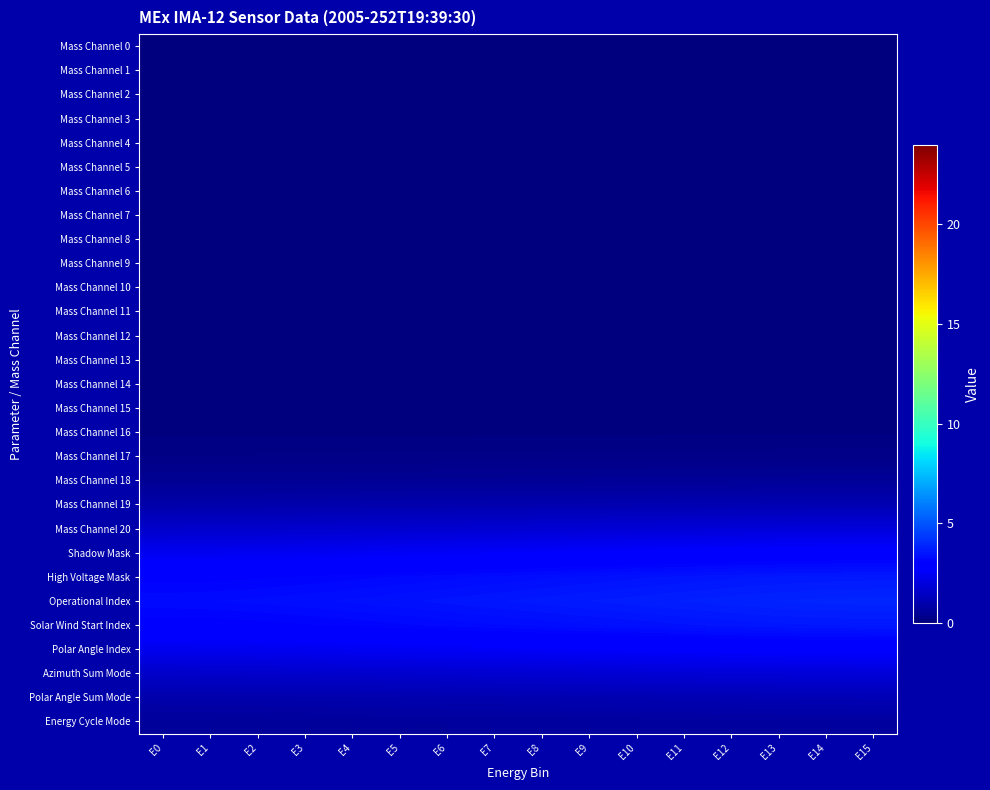

Which series has the largest range (max minus min)?

Operational Index